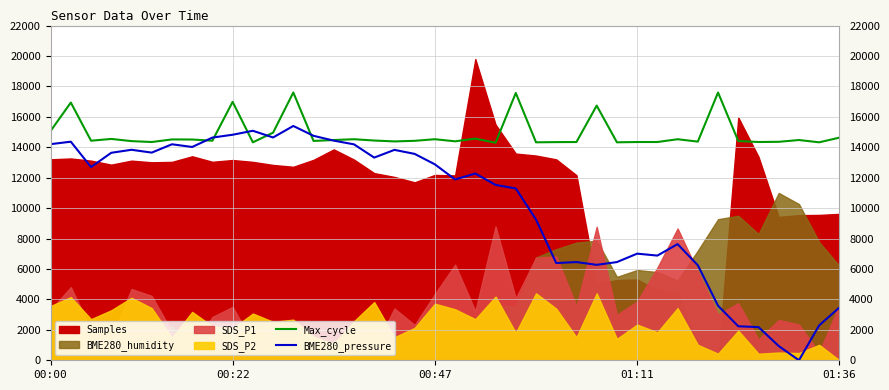

What is the difference between the maximum and second lowest values in the BME280_pressure series?

14462.5